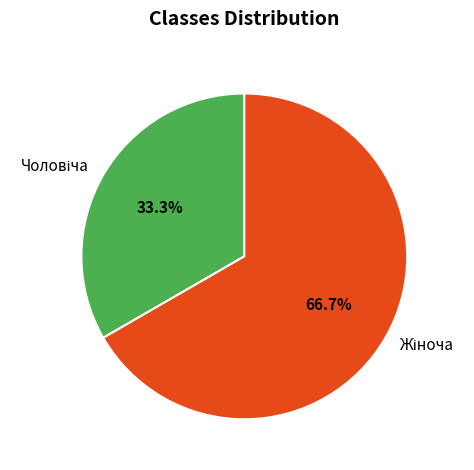

How many segments does this pie chart have?

2